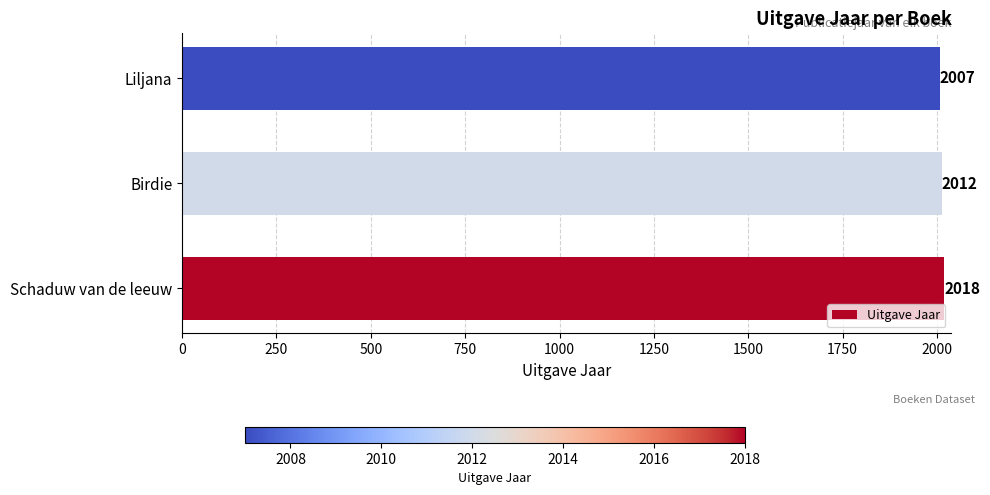

True or false: the data shows 3301 at Birdie.

False